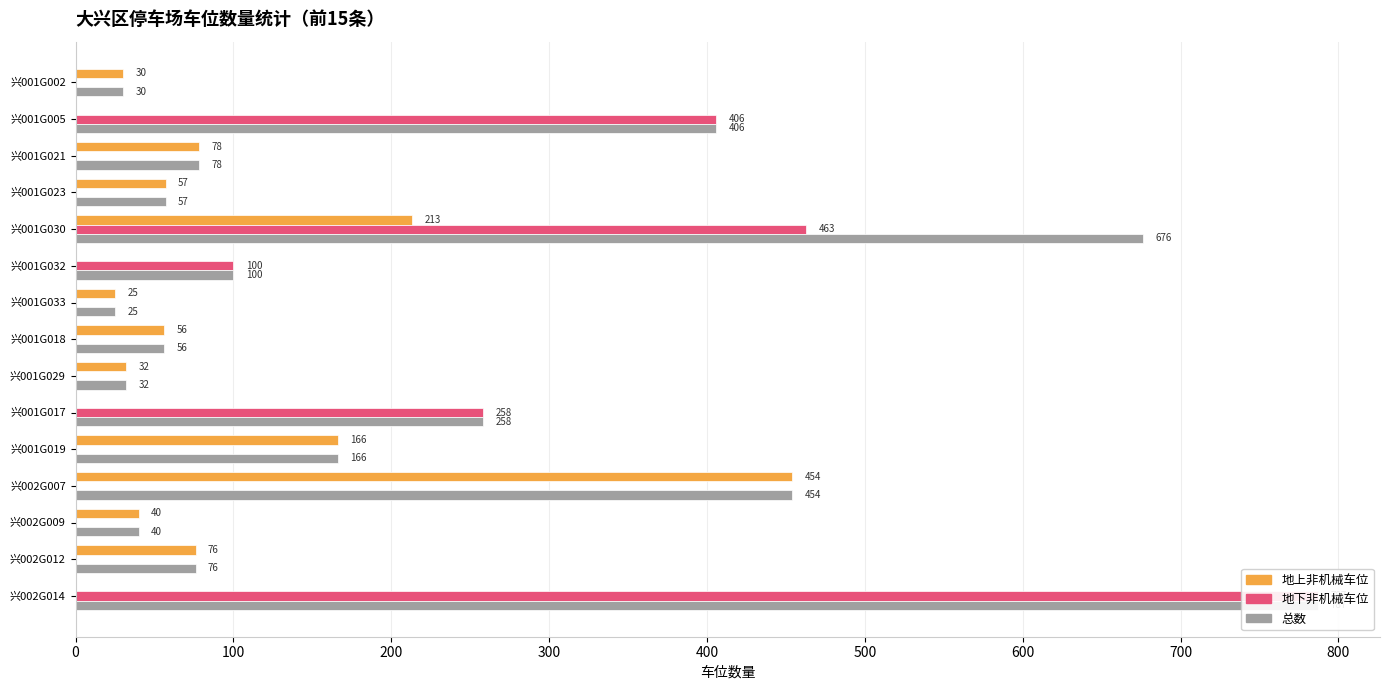

What is the highest value of the 地下非机械车位 series?

787